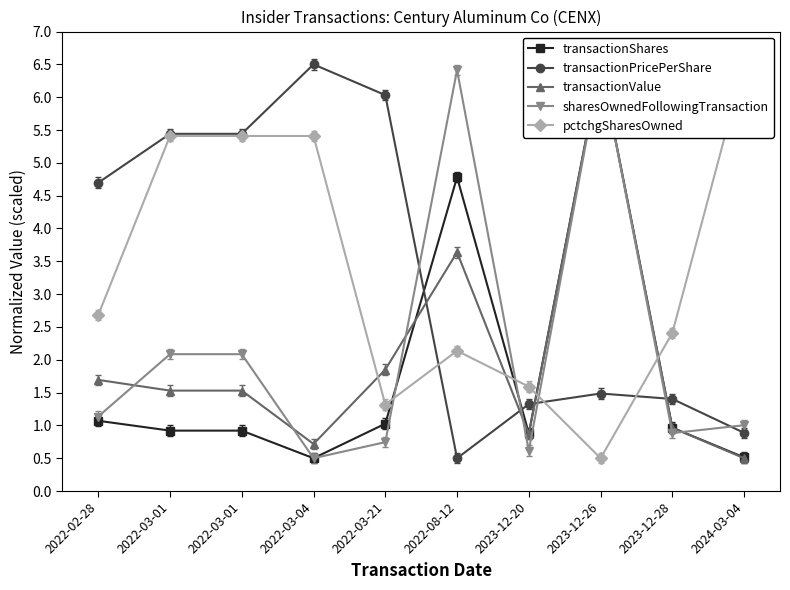

What is the label of the 9th point from the right?

2022-03-01